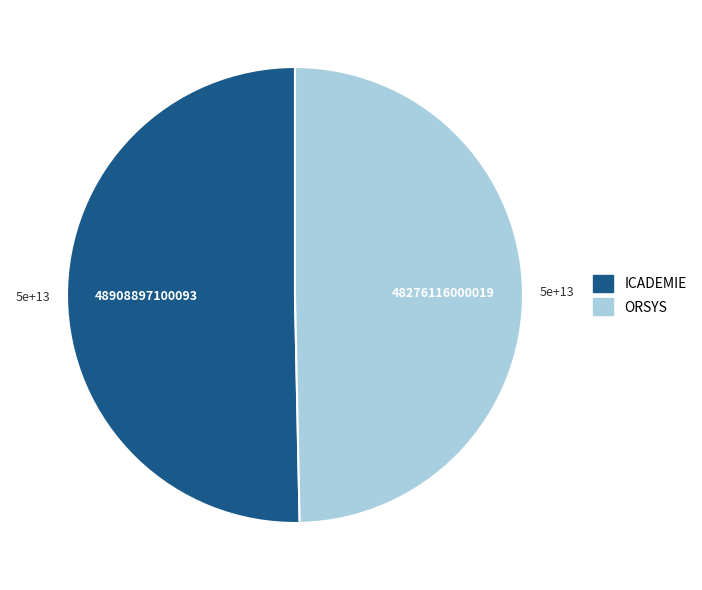

Rank the categories by value from highest to lowest.

ICADEMIE, ORSYS